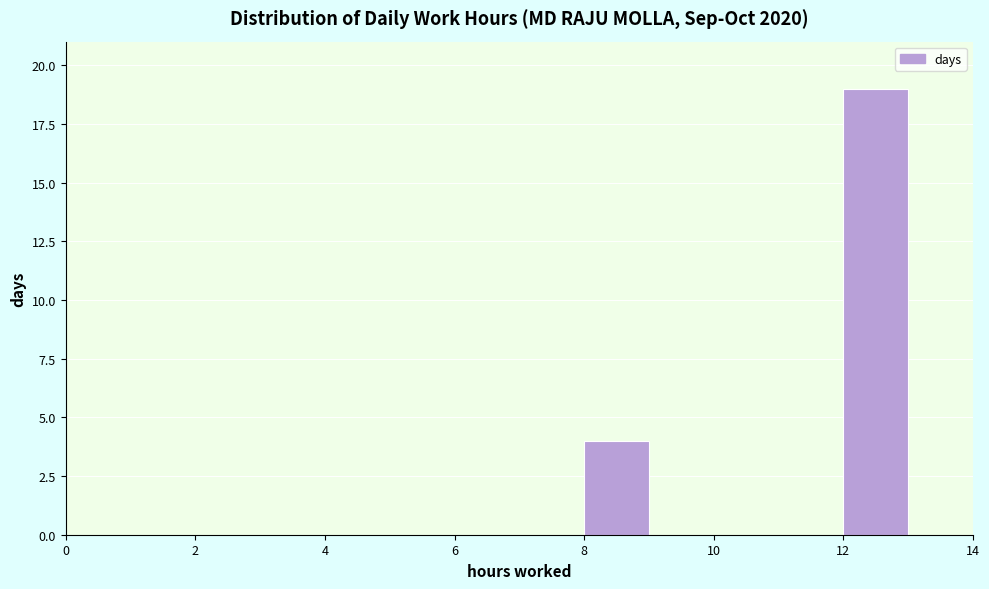

How tall is the bar that spans 12 to 13 on the x-axis? The values are not printed on the chart, so give them approximately, as read against the axis.

19